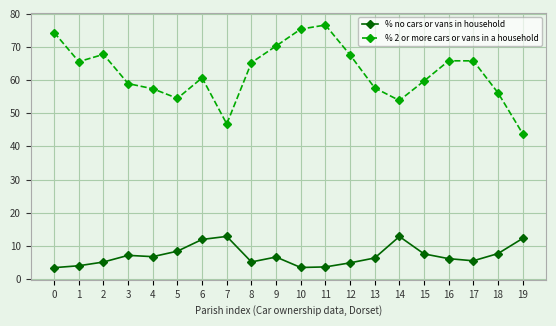

What are all the series names shown in the legend?

% no cars or vans in household, % 2 or more cars or vans in a household